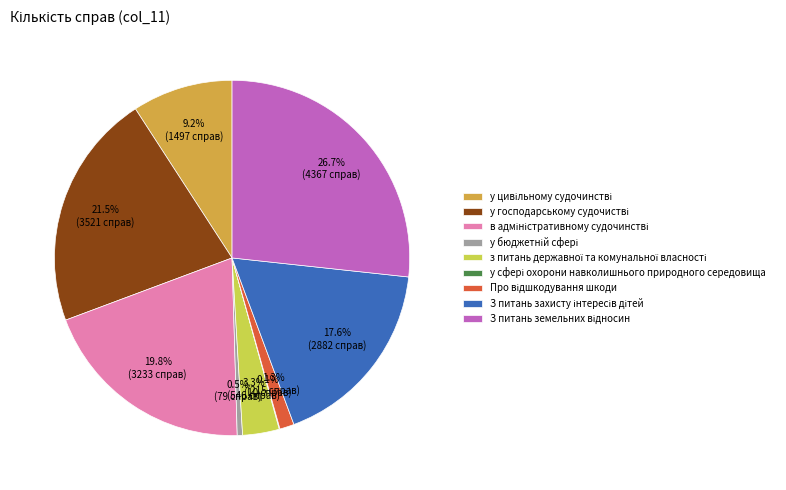

Is there any slice that represents more than half of the pie?

No